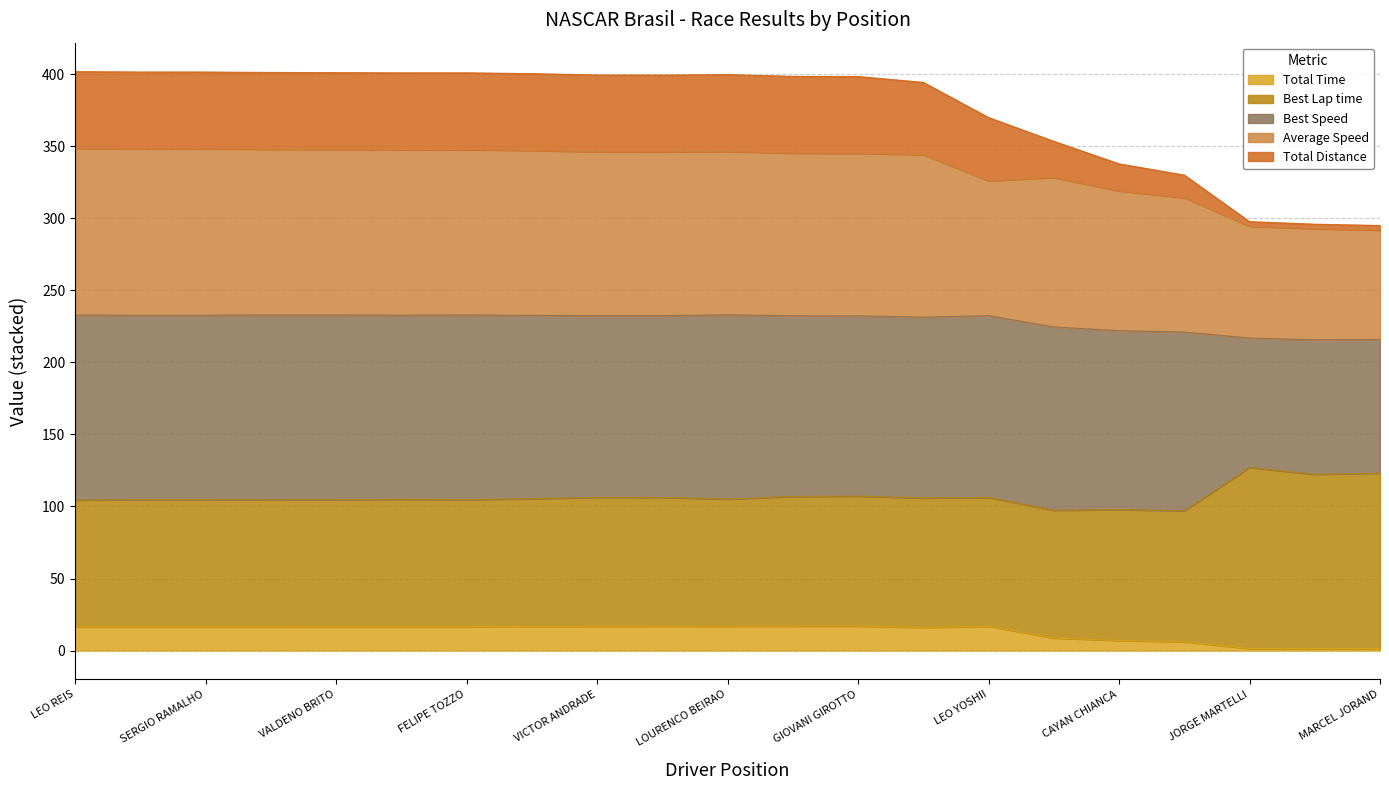

True or false: Average Speed and Total Distance cross at least once.

False